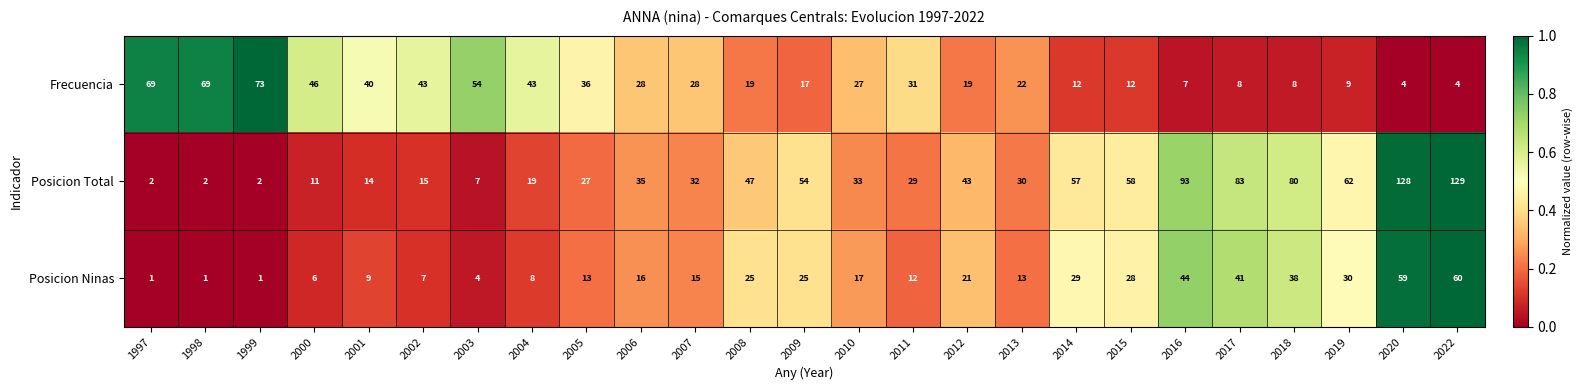

What is the greatest value displayed?

129